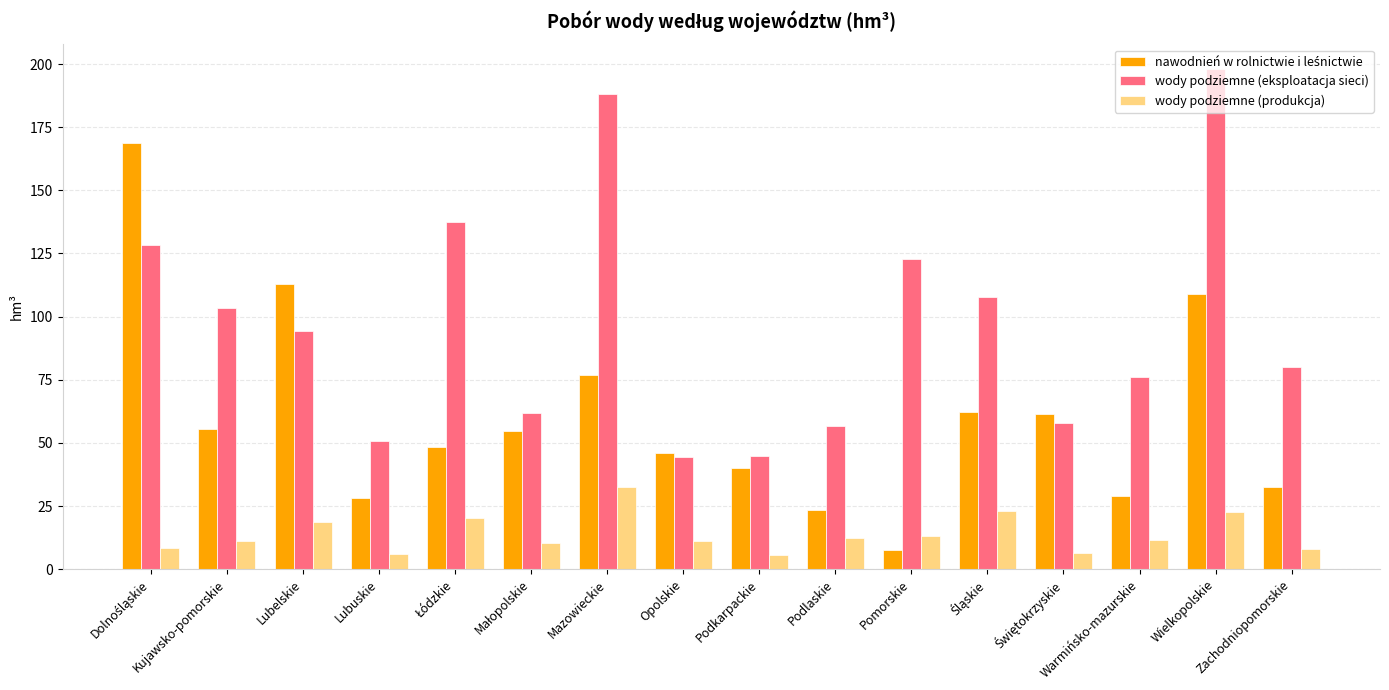

At how many categories does at least one series exceed 25?

16